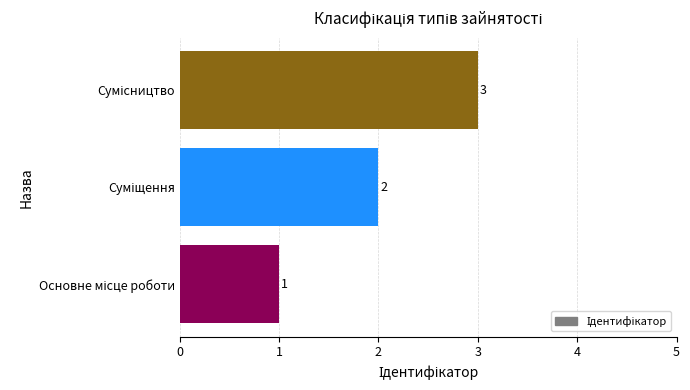

What is the sum of all values?

6